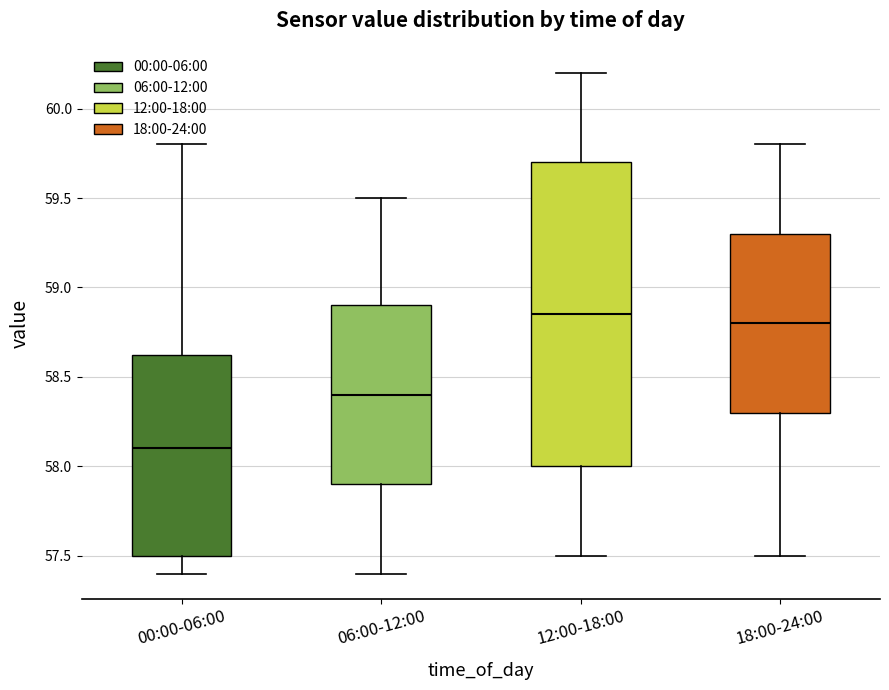

Where is the lower edge of the box for 00:00-06:00 on the y-axis? The values are not printed on the chart, so give them approximately, as read against the axis.

57.50